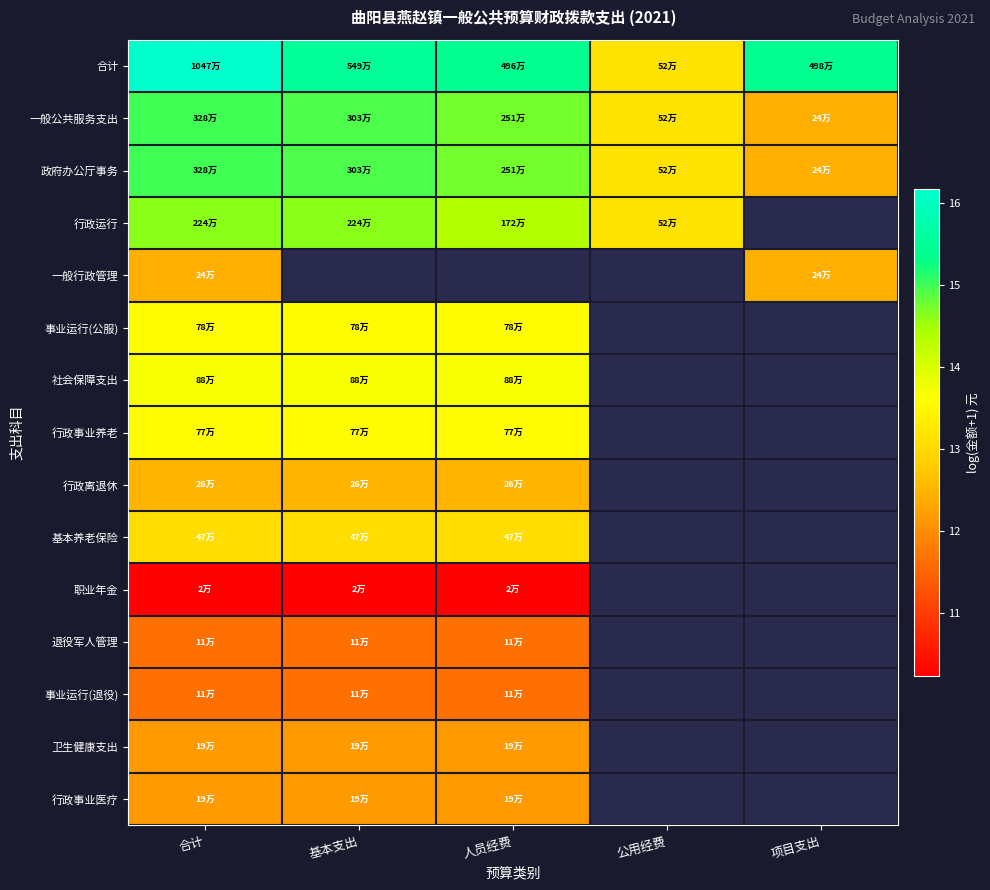

How many data points in 行政事业养老 are above 13?

3